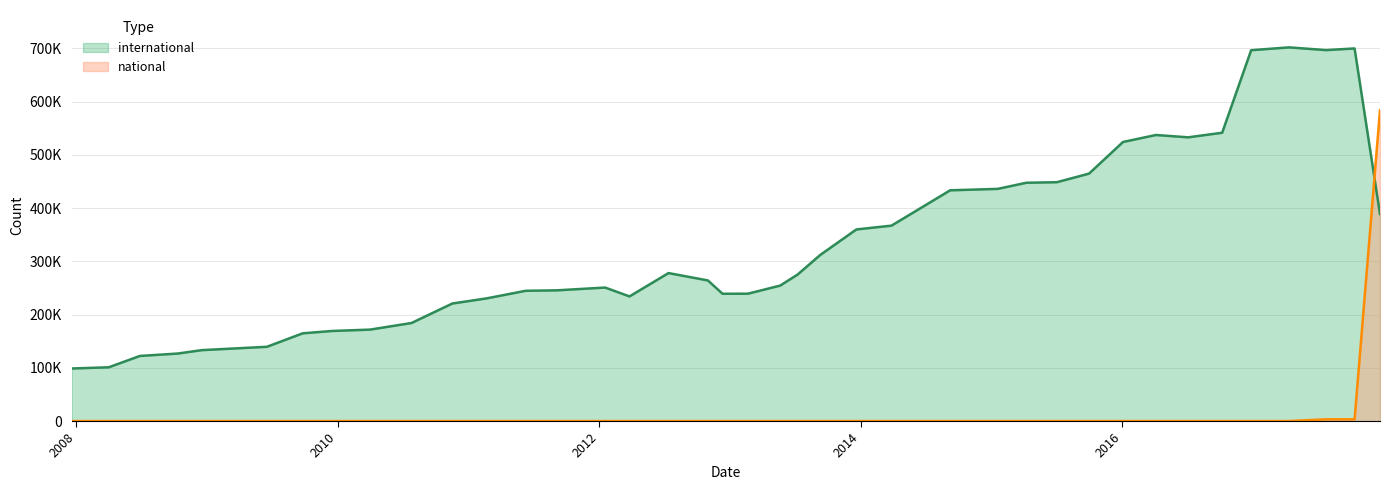

How many lines are shown in the chart?

2